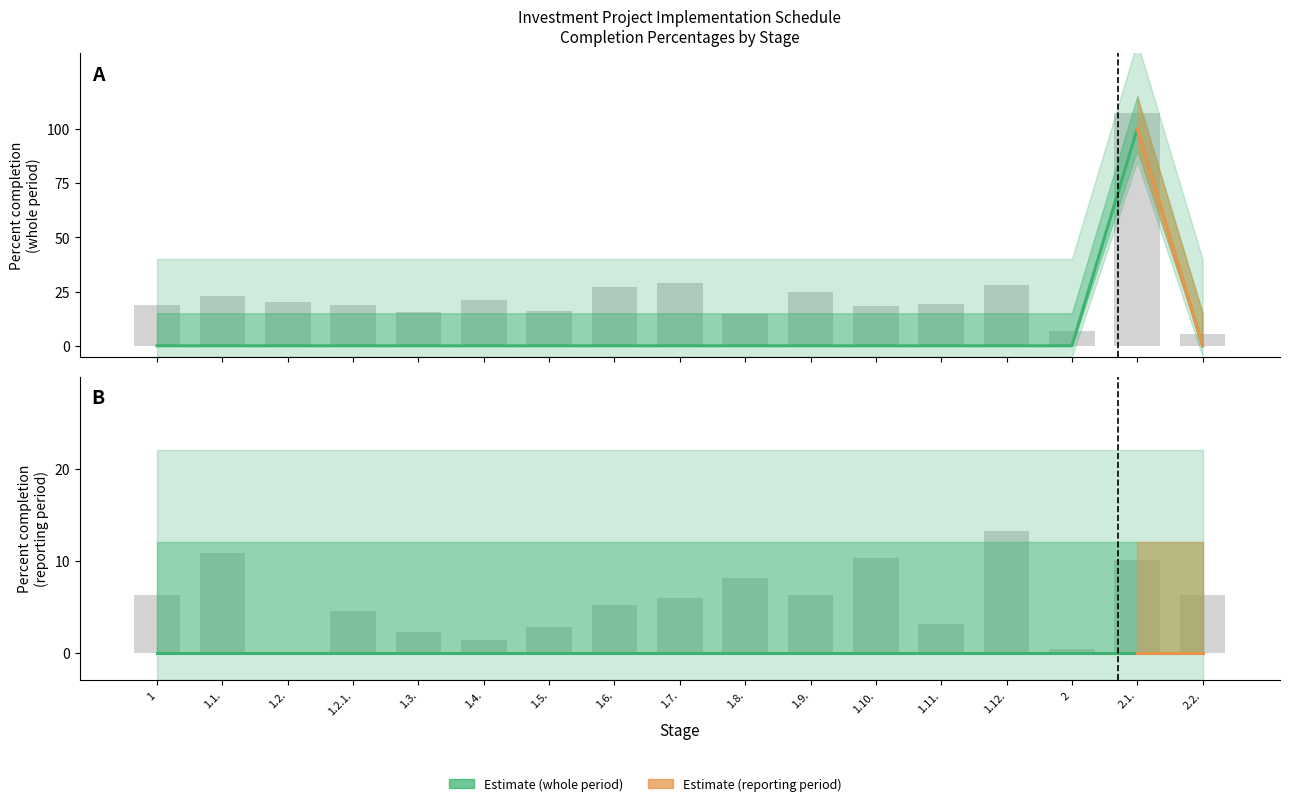

True or false: the data shows 66 at 1.11..

False